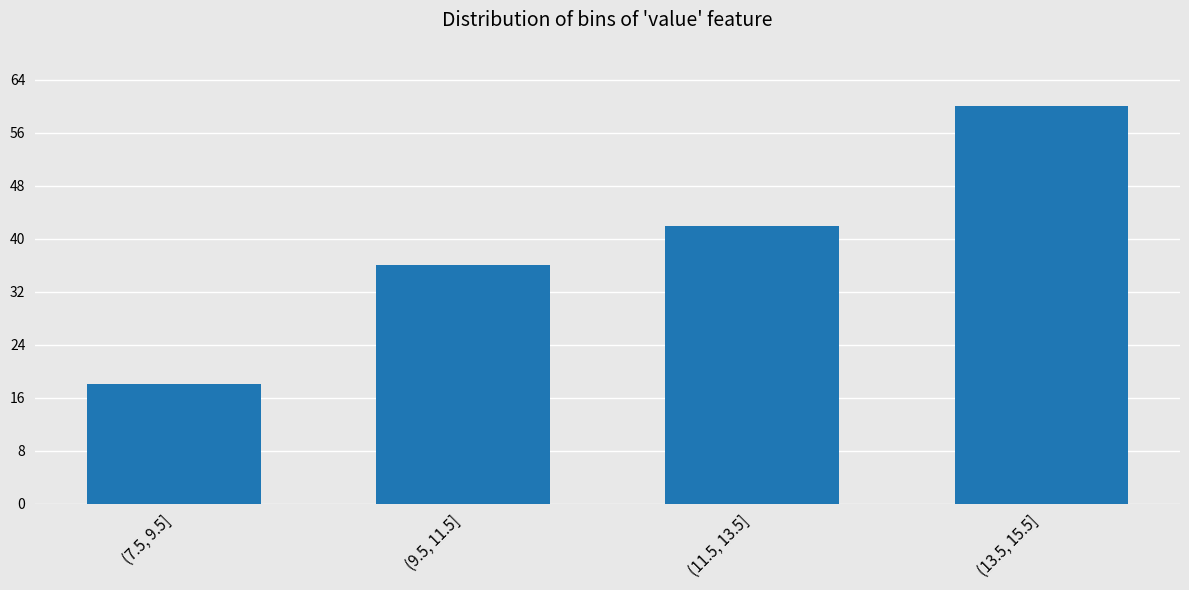

Reading right to left, transcribe all the data shown in this chart.

60	42	36	18